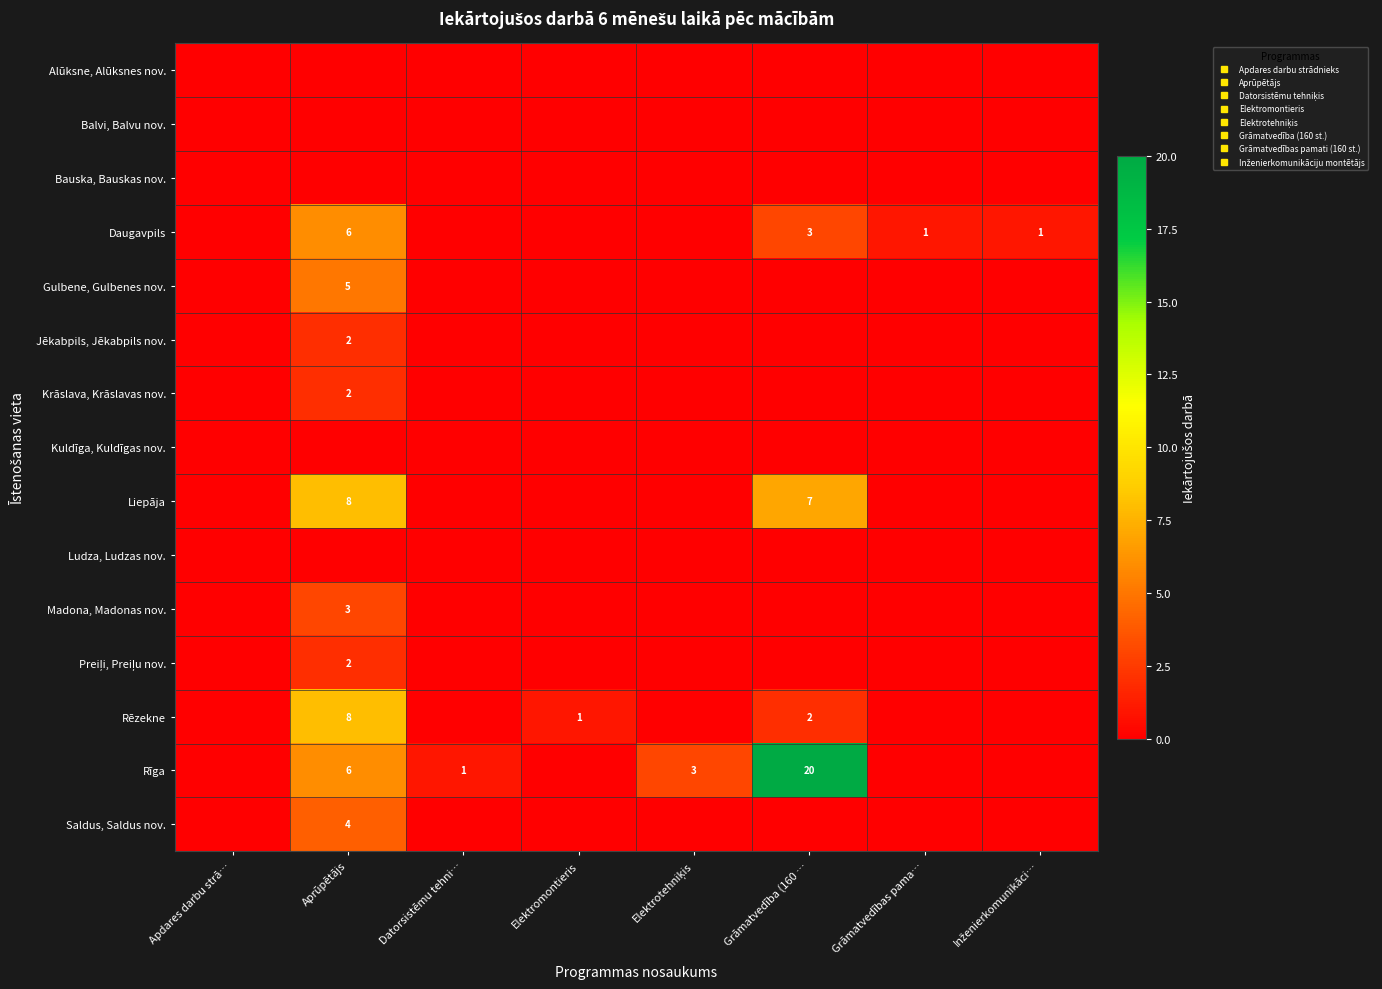

What is the difference between the maximum and minimum values in the row_5 series?

2